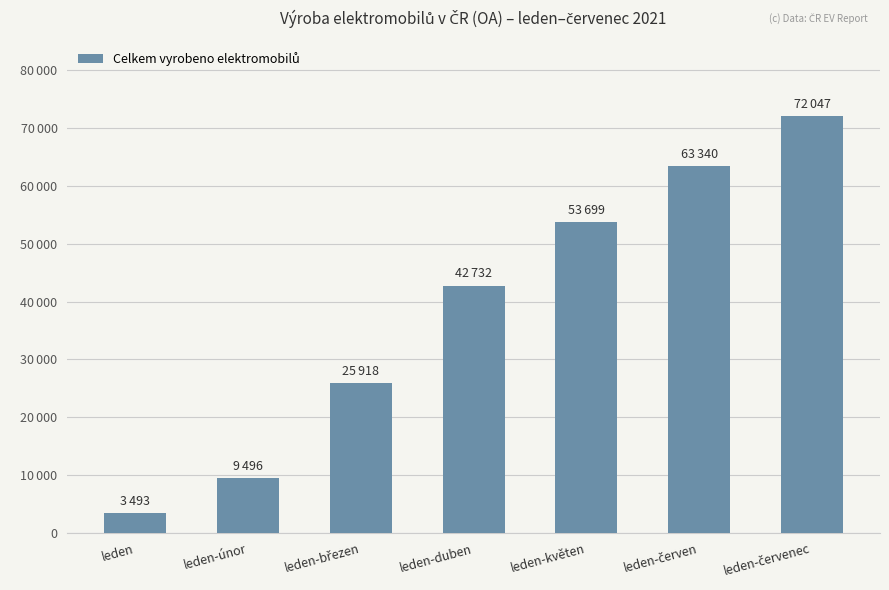

Does the chart contain any negative values?

No